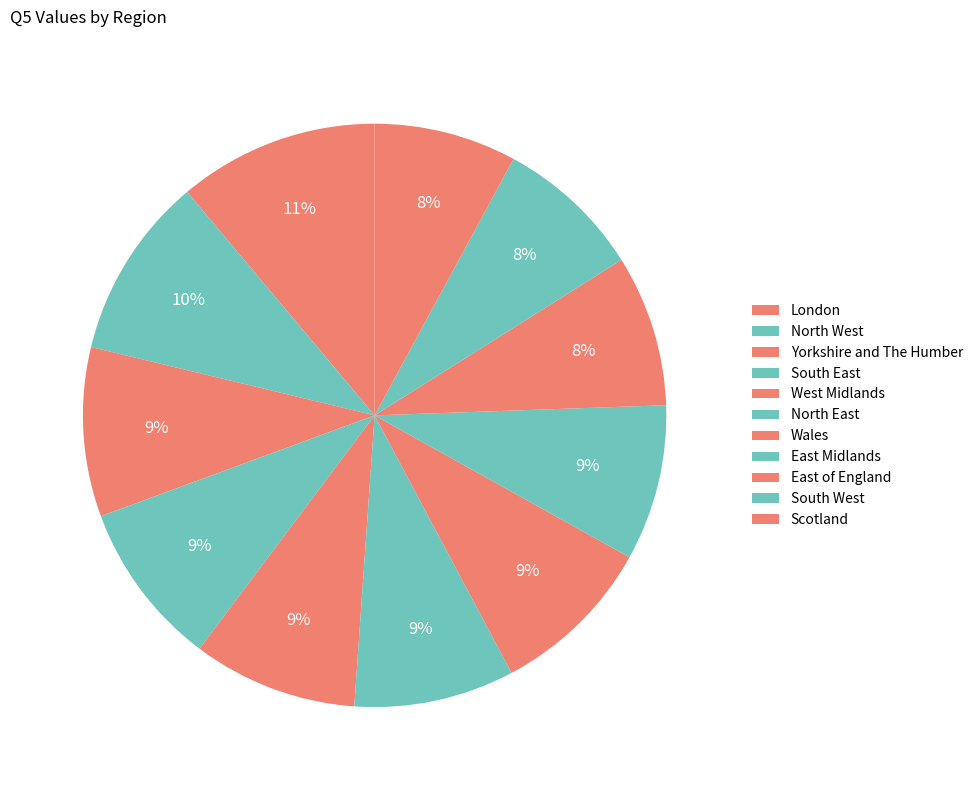

Which has a higher value, East of England or South East?

South East